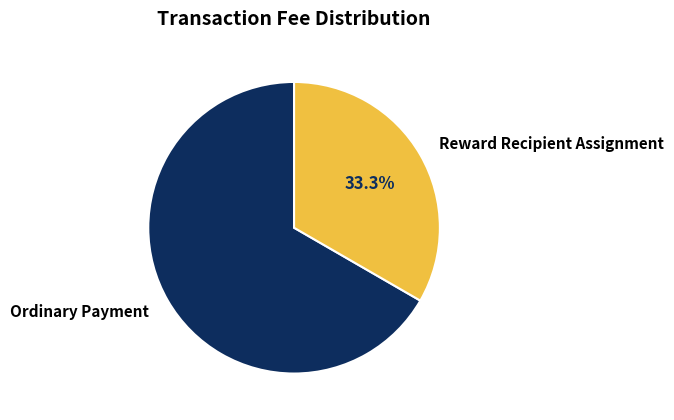

Between Reward Recipient Assignment and Ordinary Payment, which is larger?

Ordinary Payment